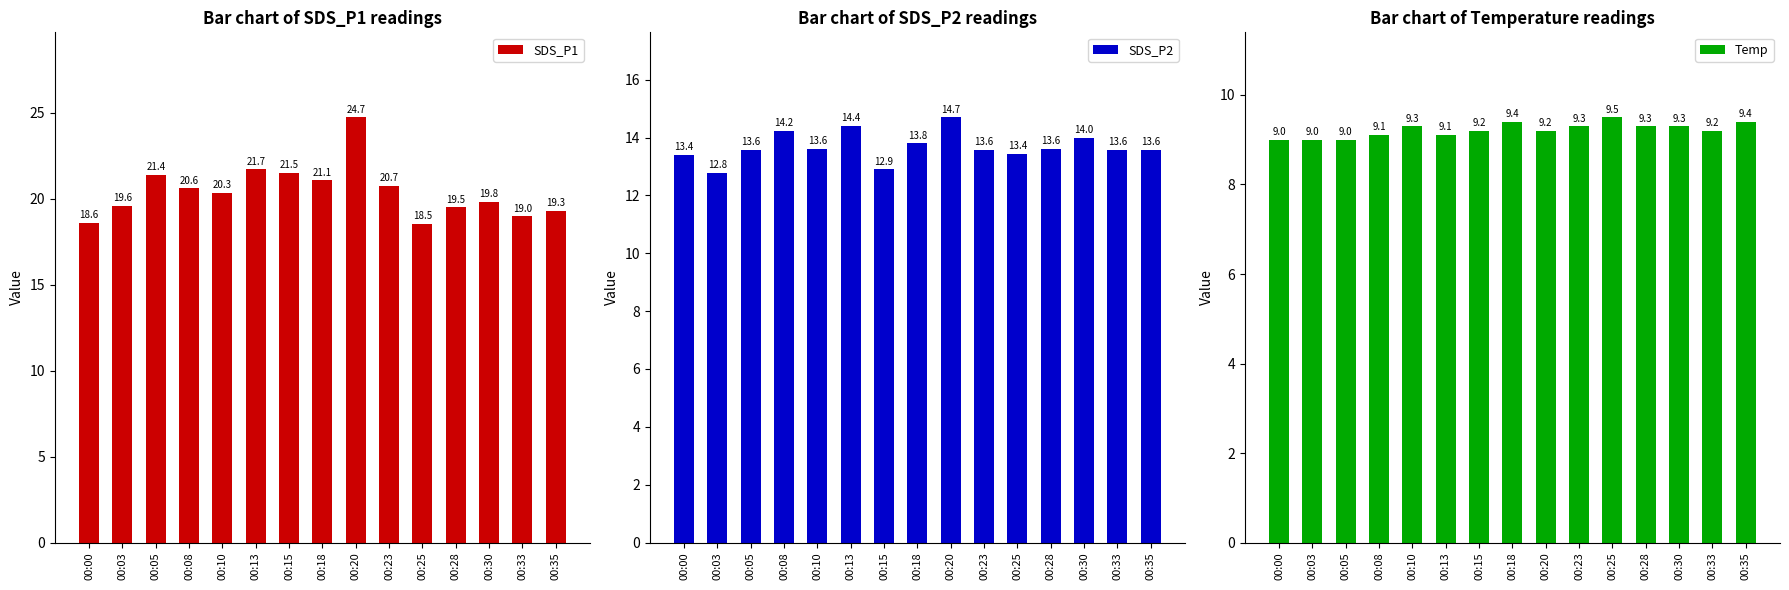

At how many categories does at least one series exceed 18?

15